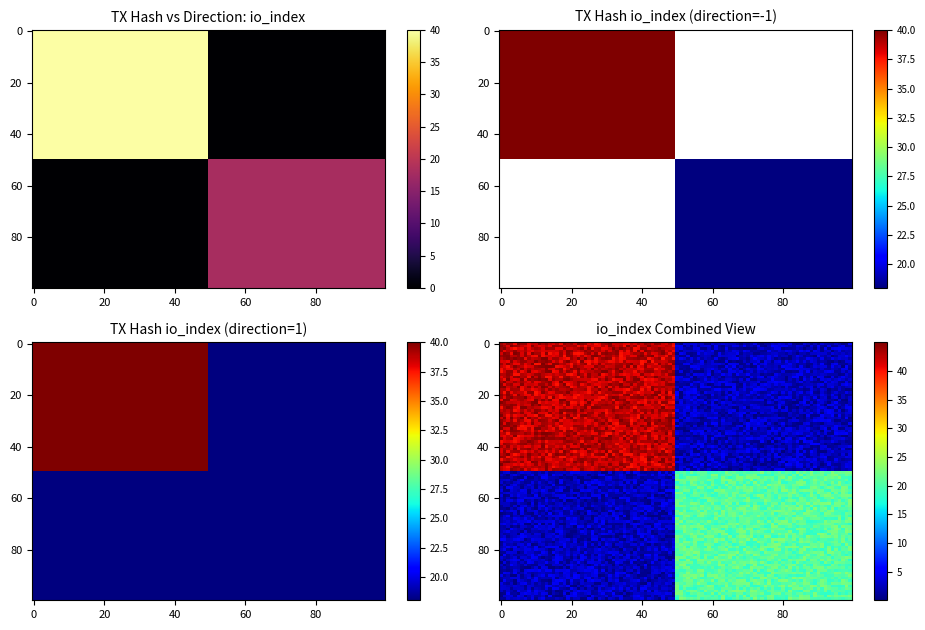

What is the sum of the 37ea941e827232c79fcf1174fdfe268cff57f20 values at direction and io_index?

19